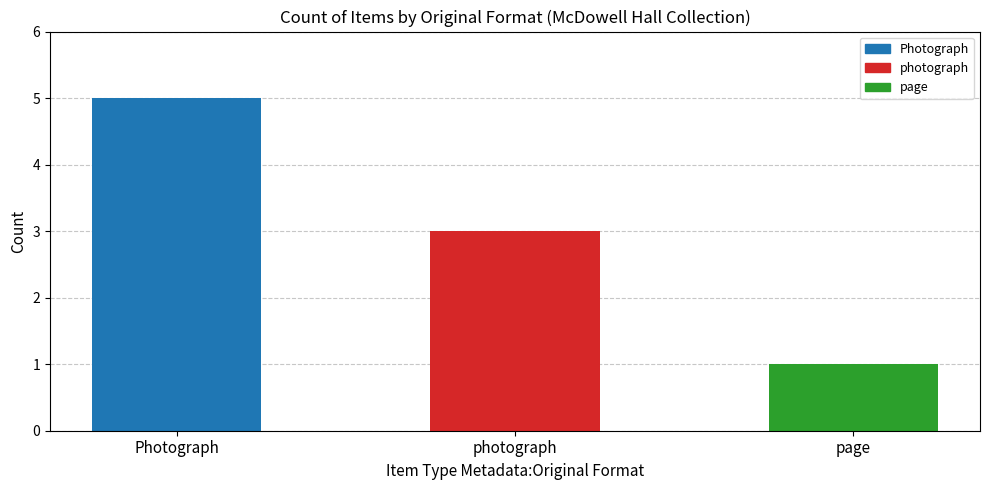

Count the number of categories in the chart.

3